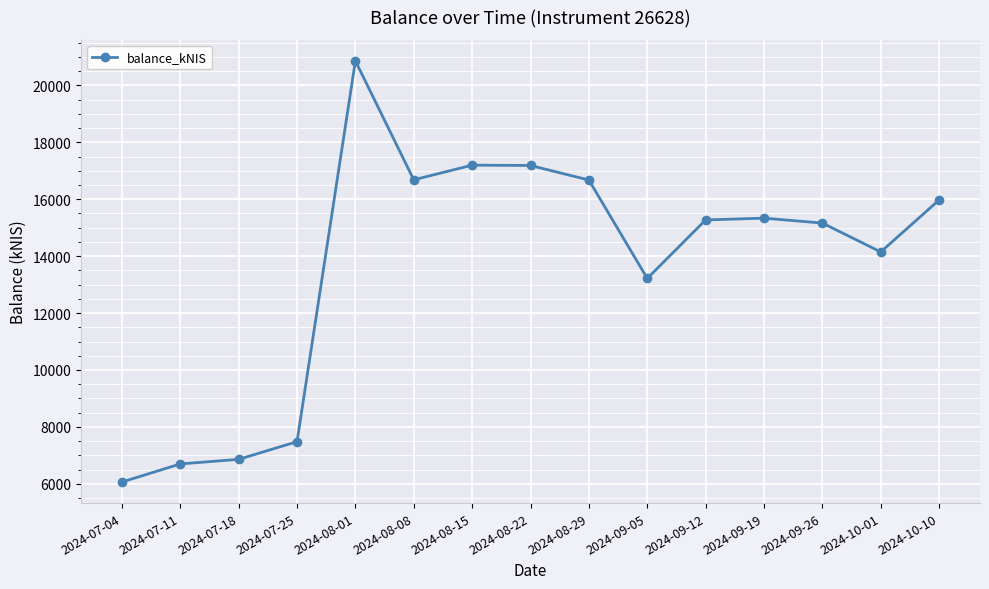

What is the approximate value at 2024-07-11?

6697.3